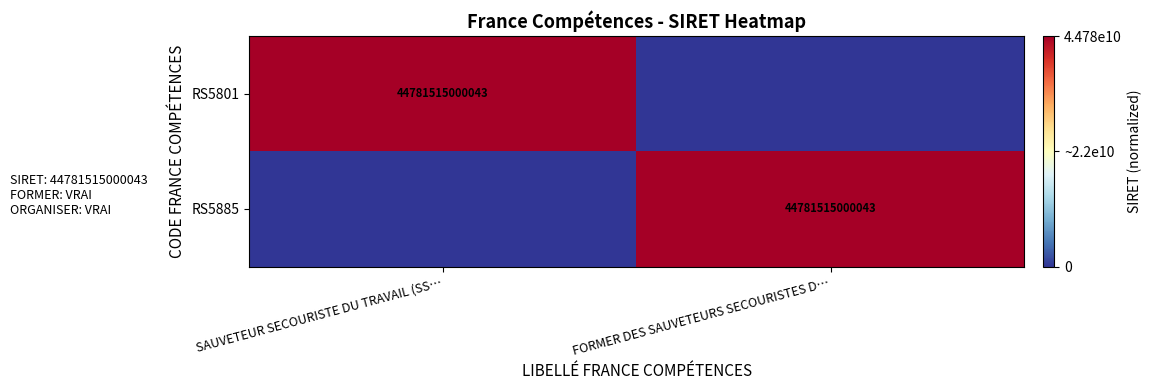

Is it true that RS5885 equals 29490951073381 at FORMER DES SAUVETEURS SECOURISTES D…?

False